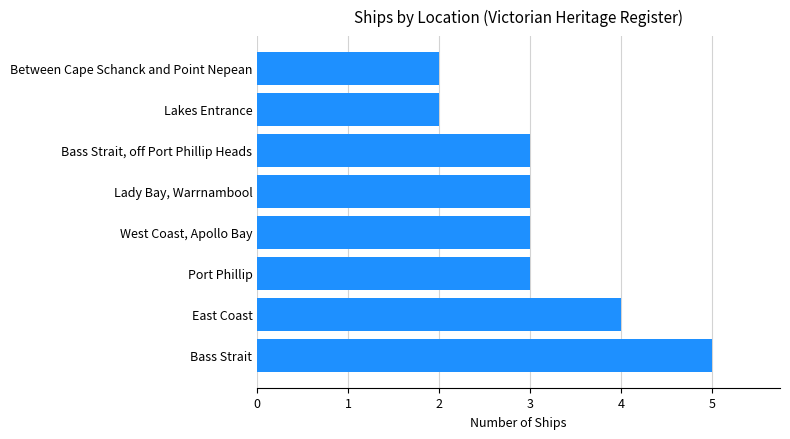

Is it true that the value at West Coast, Apollo Bay is 2?

False